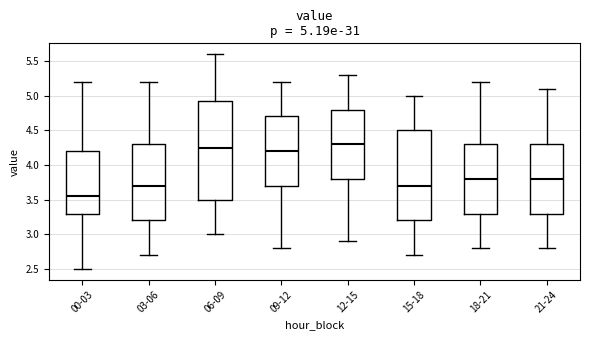

Comparing the boxes themselves (not the whiskers), which one is the tallest?

06-09